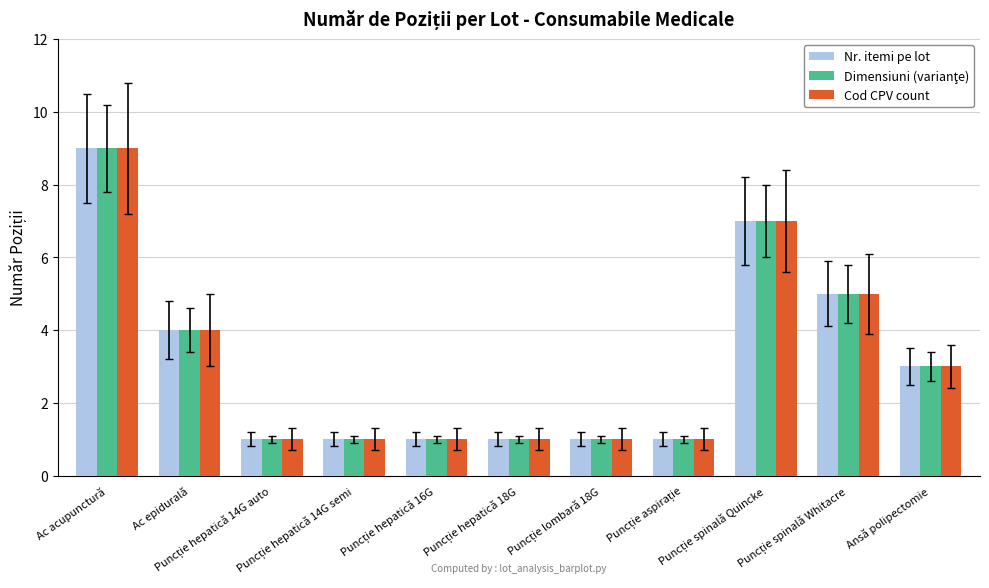

What is the maximum value shown in the chart?

9